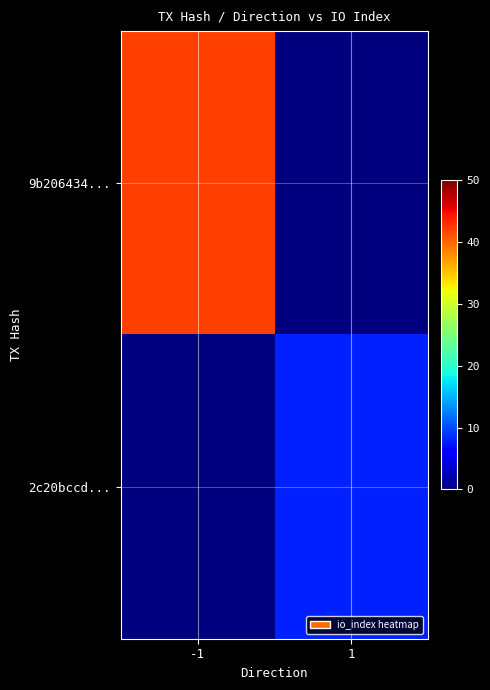

Which series changed the most between -1 and 1?

9b206434...